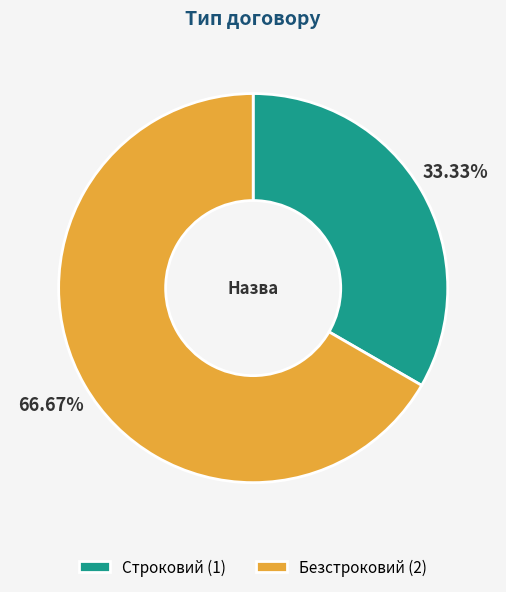

To the nearest percent, what is the difference between the largest and smallest slice percentages?

33%